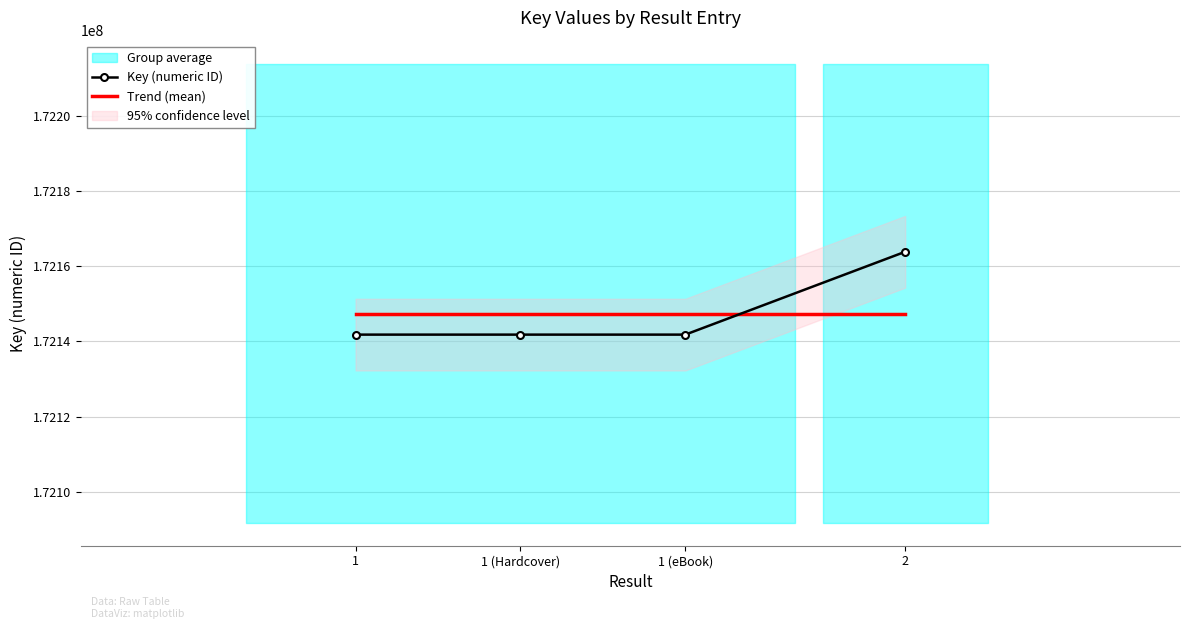

What is the average value?

172147330